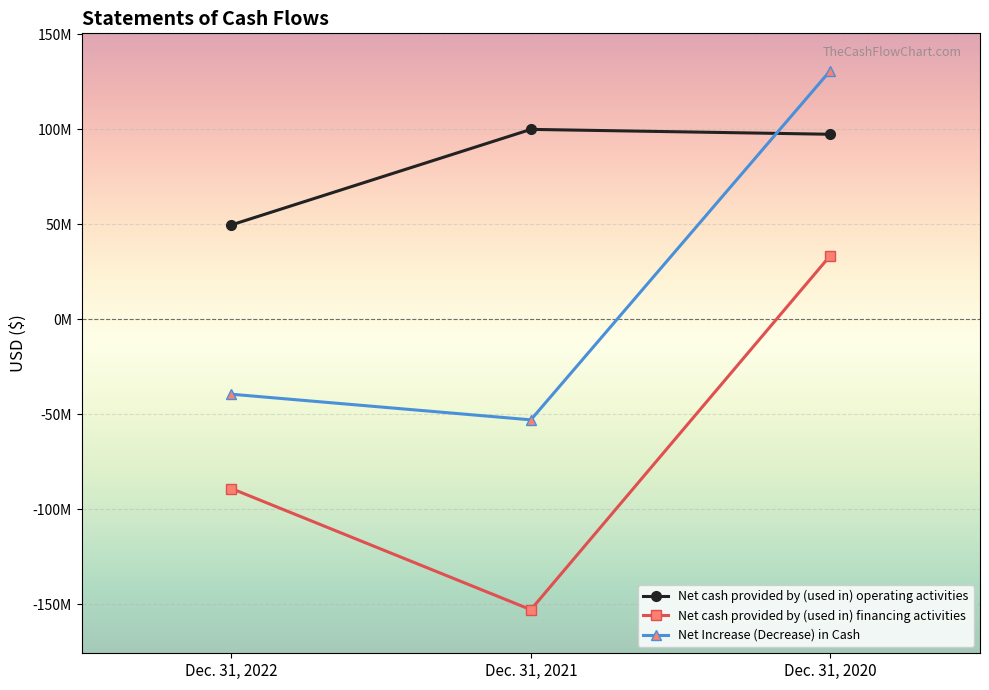

Is it true that Net Increase (Decrease) in Cash equals 184703767 at Dec. 31, 2020?

False